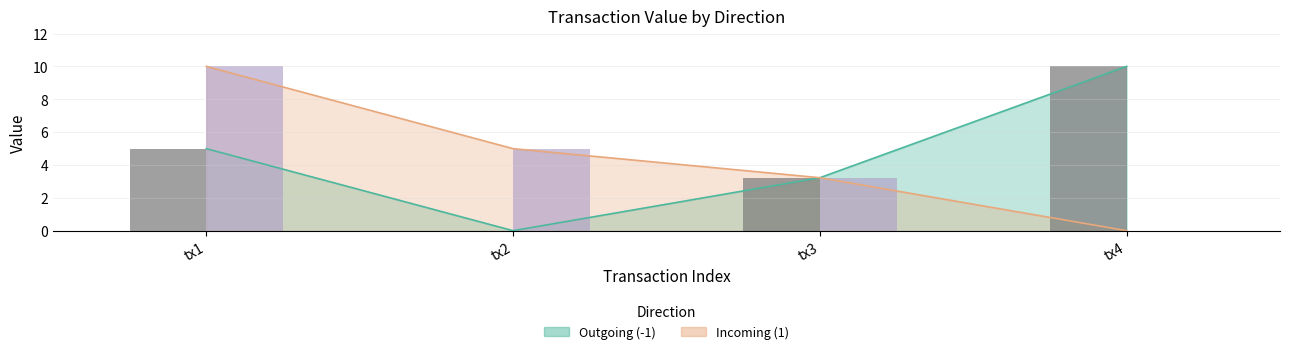

Which category has the lowest value in the Outgoing (-1) series?

tx2